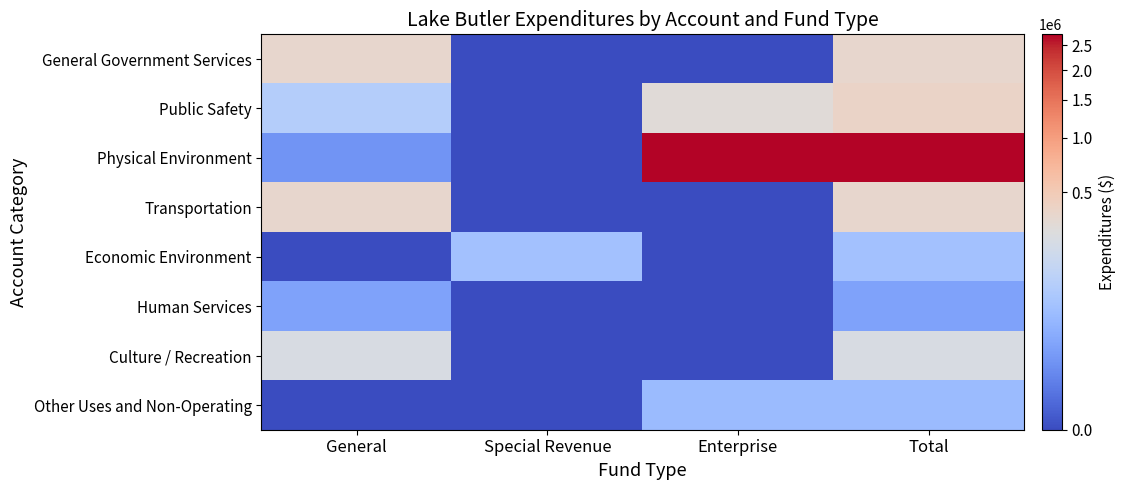

Reading right to left, list all the values displayed in this chart.

General Government Services: Total=356653	Enterprise=0	Special Revenue=0	General=356653
Public Safety: Total=393480	Enterprise=297635	Special Revenue=0	General=95845
Physical Environment: Total=2743558	Enterprise=2735438	Special Revenue=0	General=8120
Transportation: Total=356280	Enterprise=0	Special Revenue=0	General=356280
Economic Environment: Total=59136	Enterprise=0	Special Revenue=59136	General=0
Human Services: Total=15386	Enterprise=0	Special Revenue=0	General=15386
Culture / Recreation: Total=233281	Enterprise=0	Special Revenue=0	General=233281
Other Uses and Non-Operating: Total=45000	Enterprise=45000	Special Revenue=0	General=0